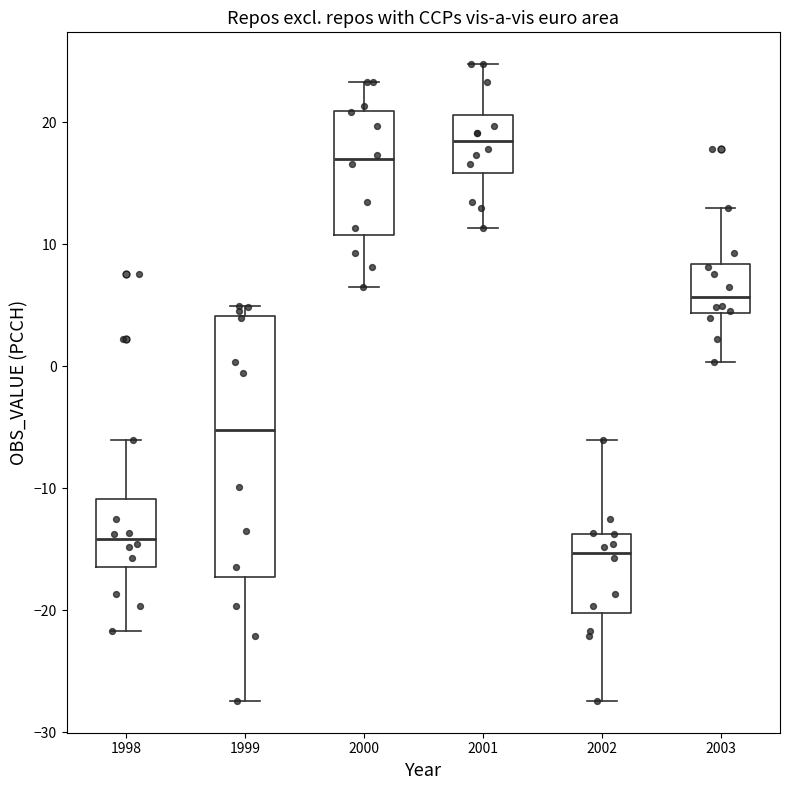

Which box has the lowest median line?

2002